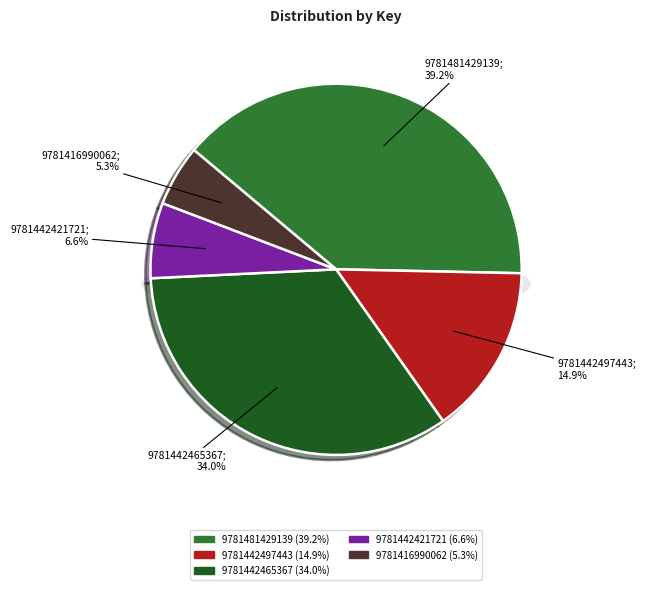

Rank the categories by value from highest to lowest.

9781481429139, 9781442465367, 9781442497443, 9781442421721, 9781416990062